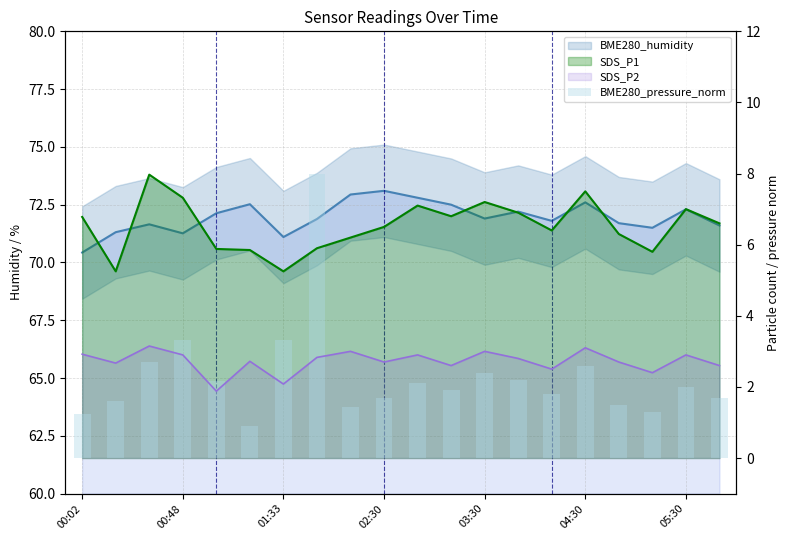

What is the difference between the maximum and second lowest values?

6.8